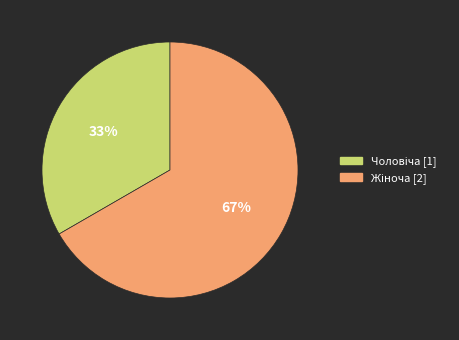

To the nearest percent, what is the average slice percentage?

50%